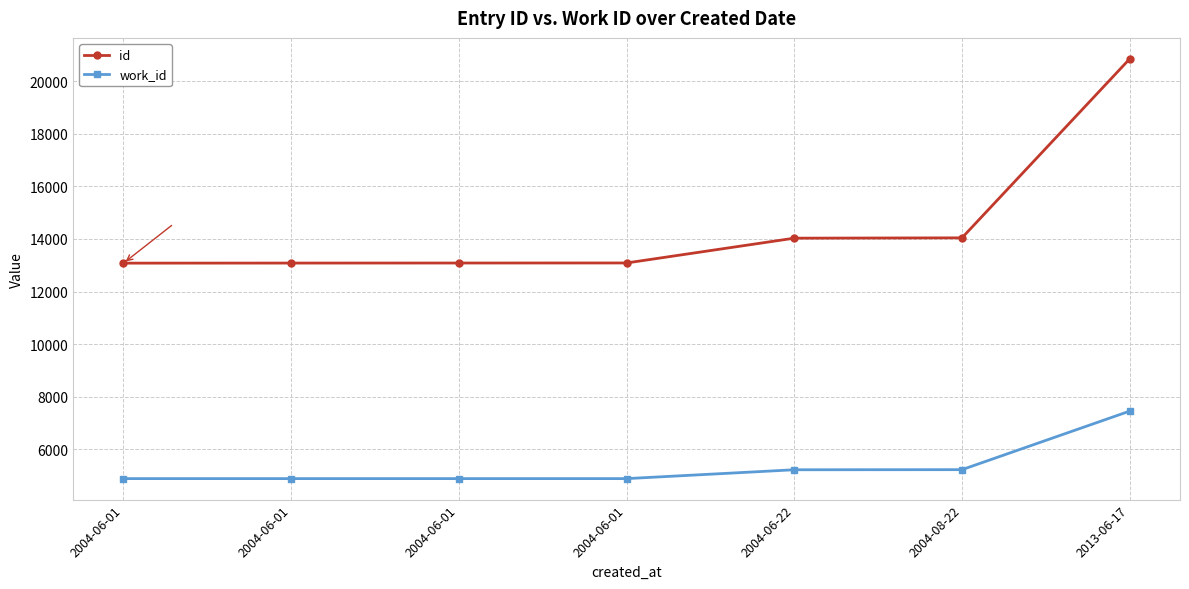

What is the minimum value for work_id?

4878